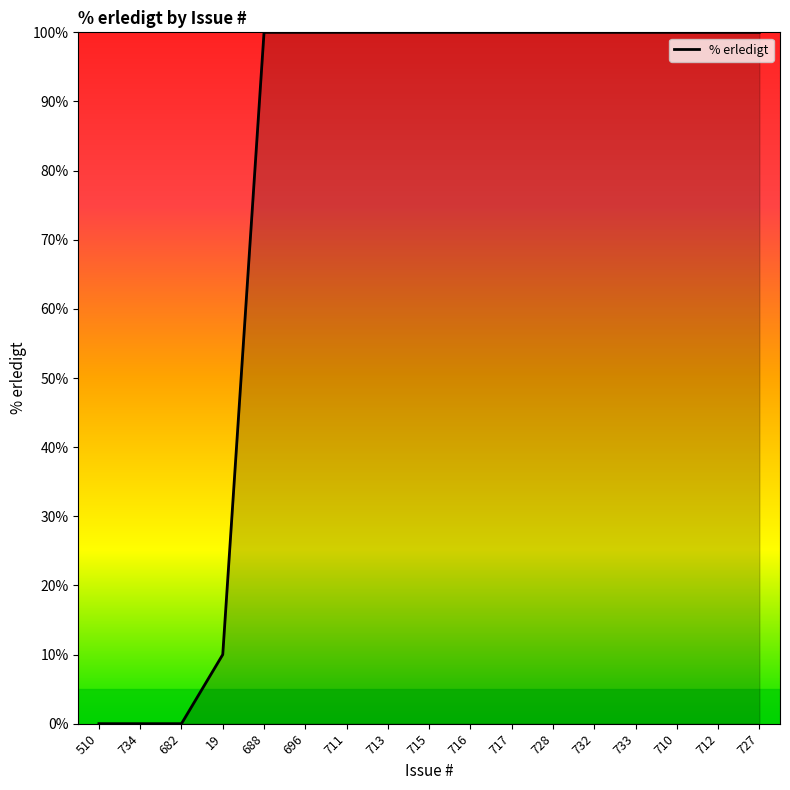

What is the sum of the values at 713 and 510?

100